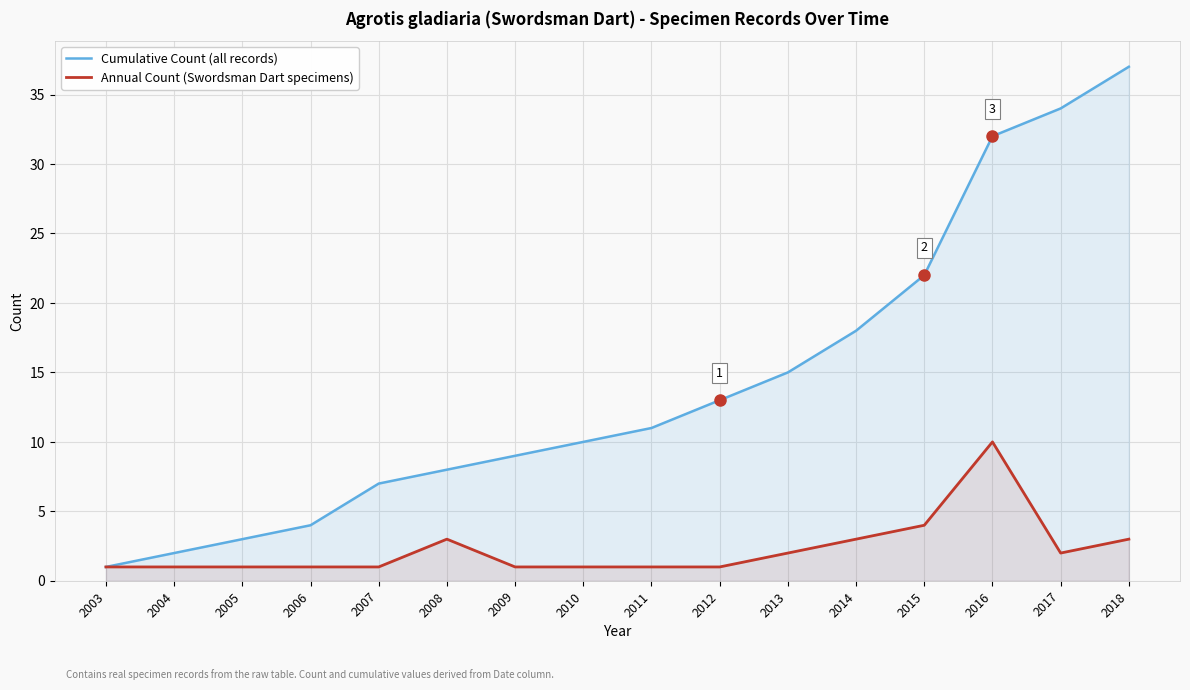

What is the greatest value displayed?

37